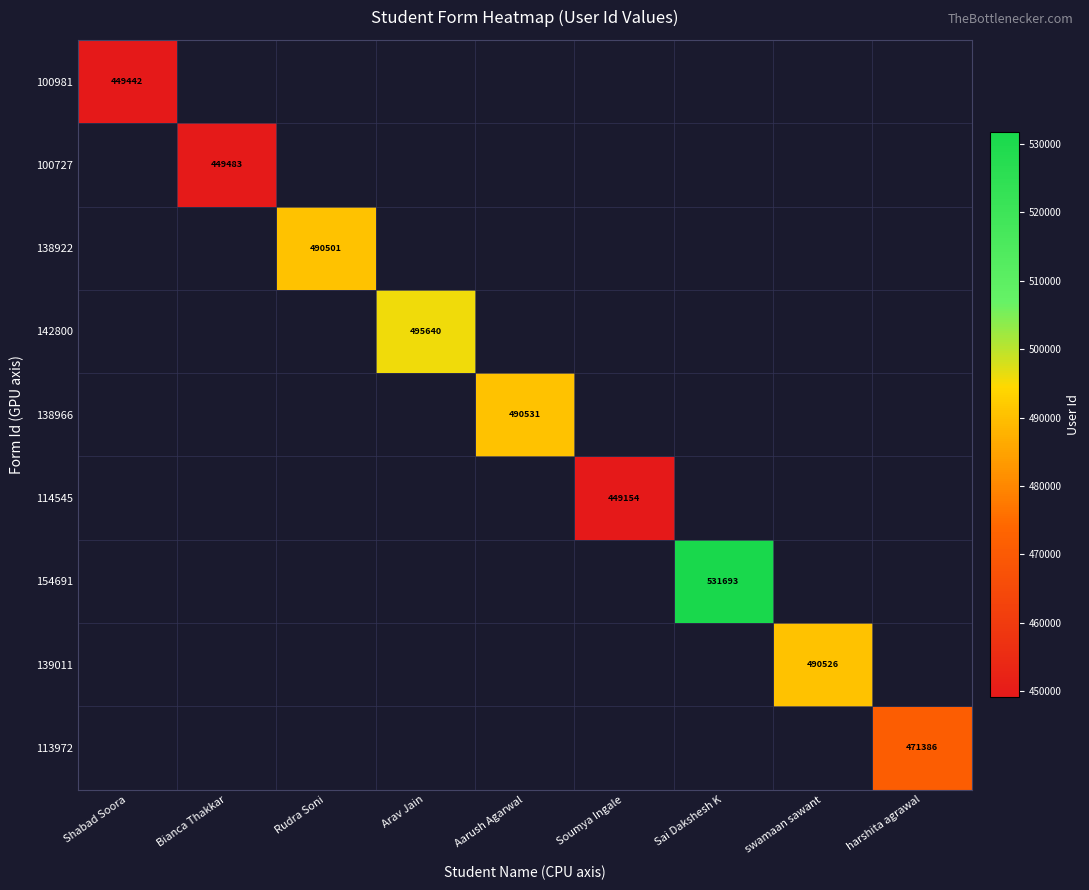

What is the smallest value displayed?

449154.0